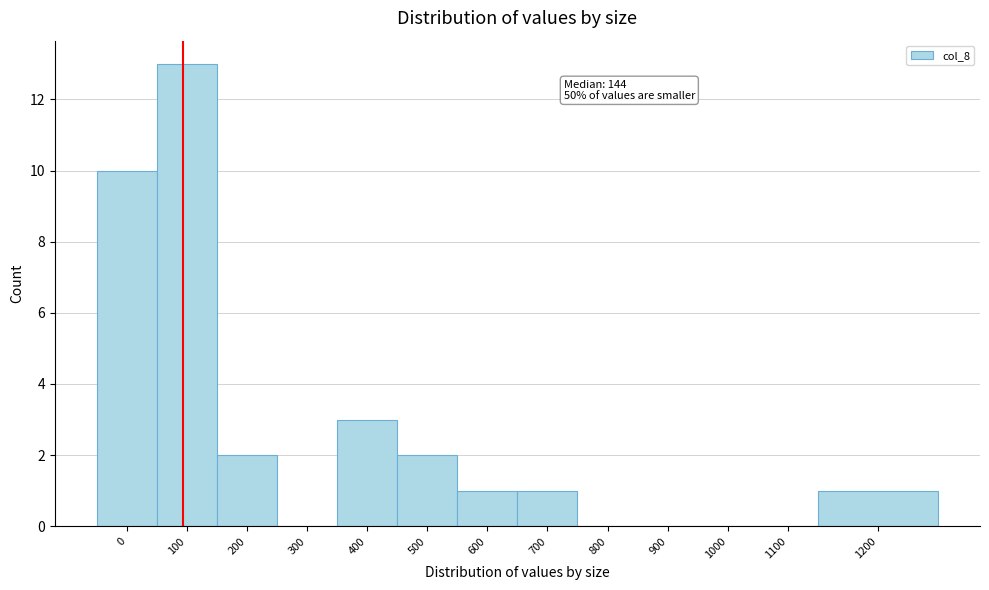

Reading left to right, what are all the values shown in this chart?

0=10	100=13	200=2	300=0	400=3	500=2	600=1	700=1	800=0	900=0	1000=0	1100=0	1200=1